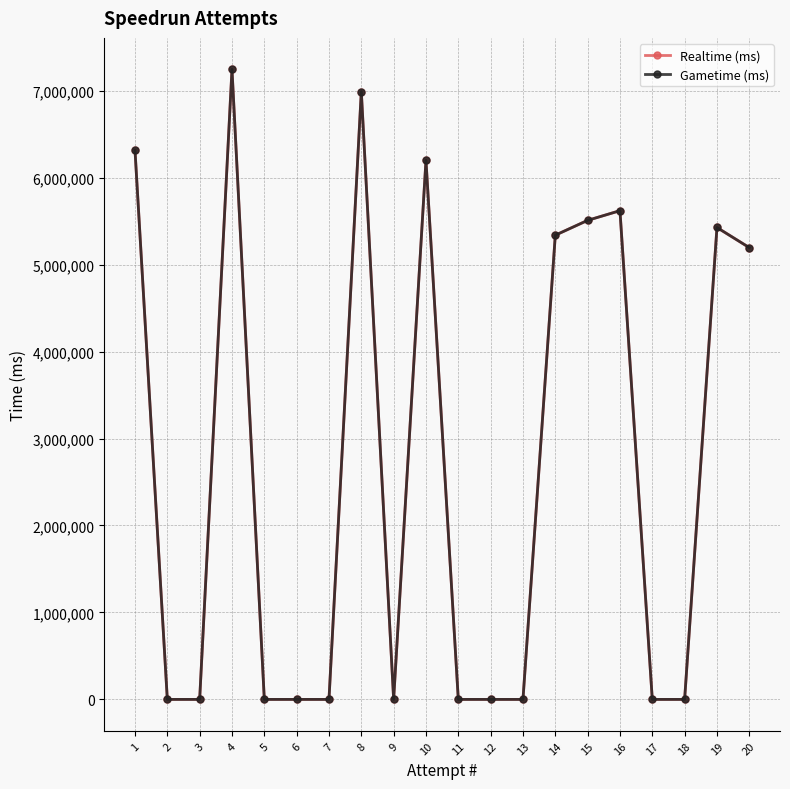

How many distinct data groups are displayed?

2